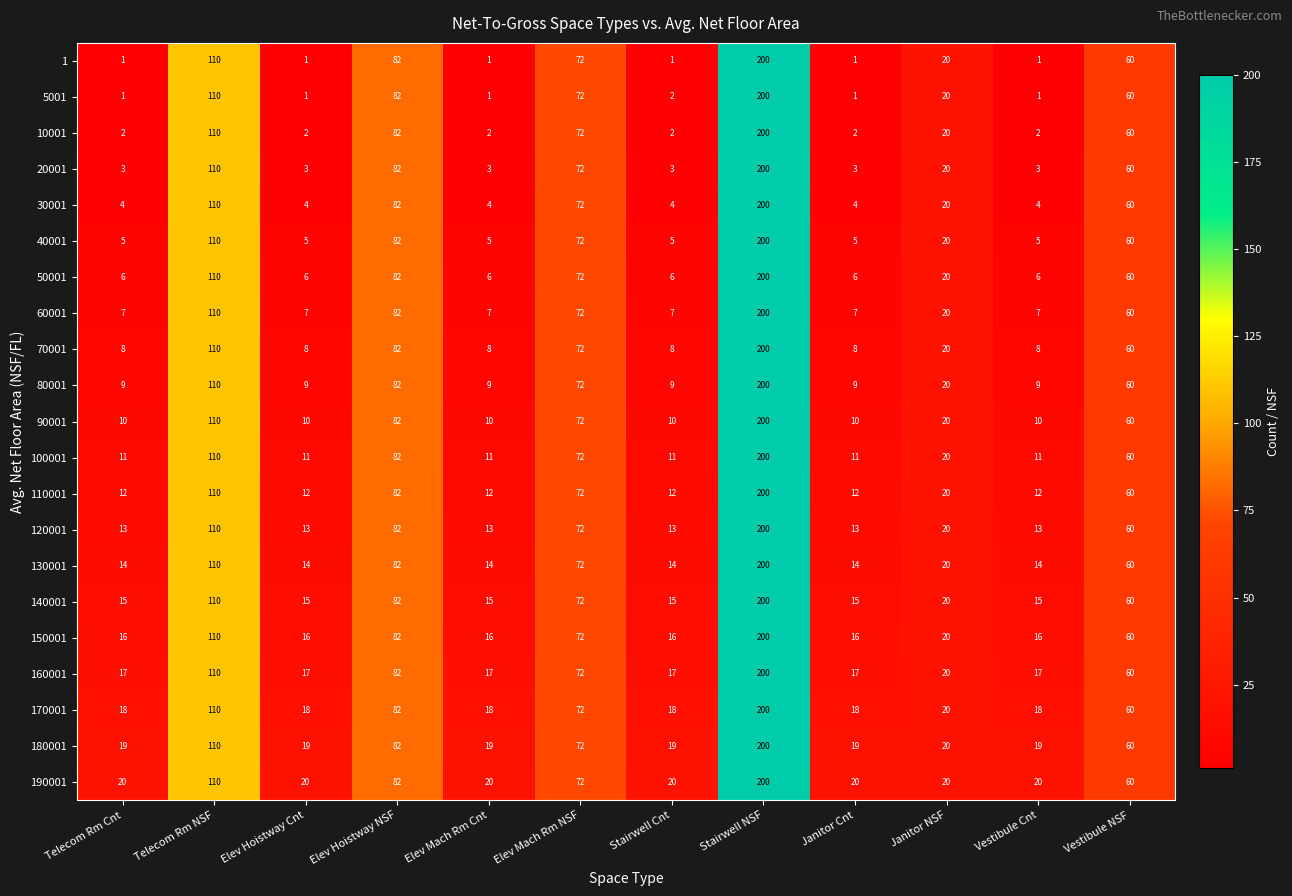

How many series are shown in this chart?

21